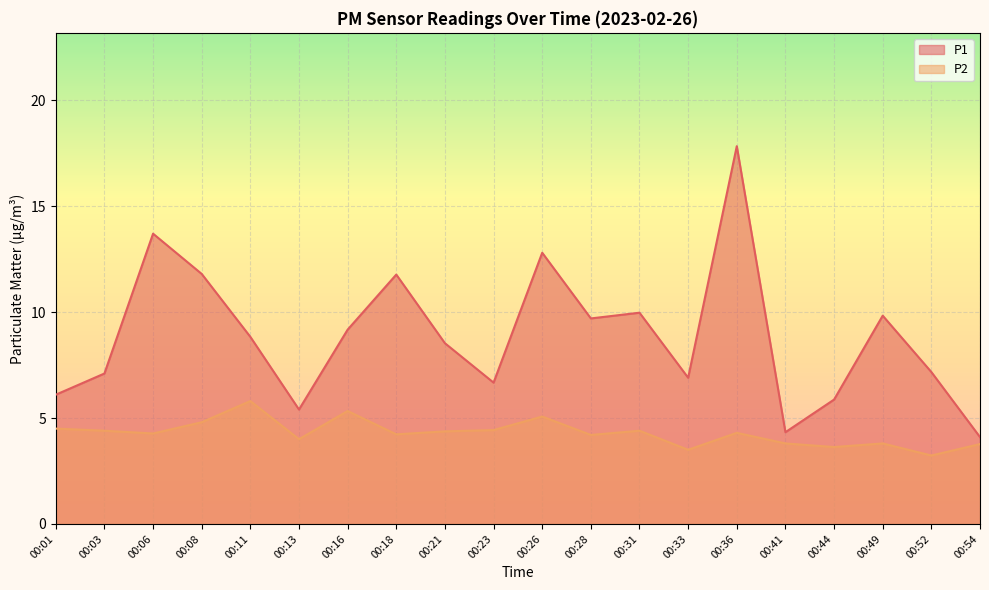

The P1 series shows 10.0 at 00:23. True or false?

False